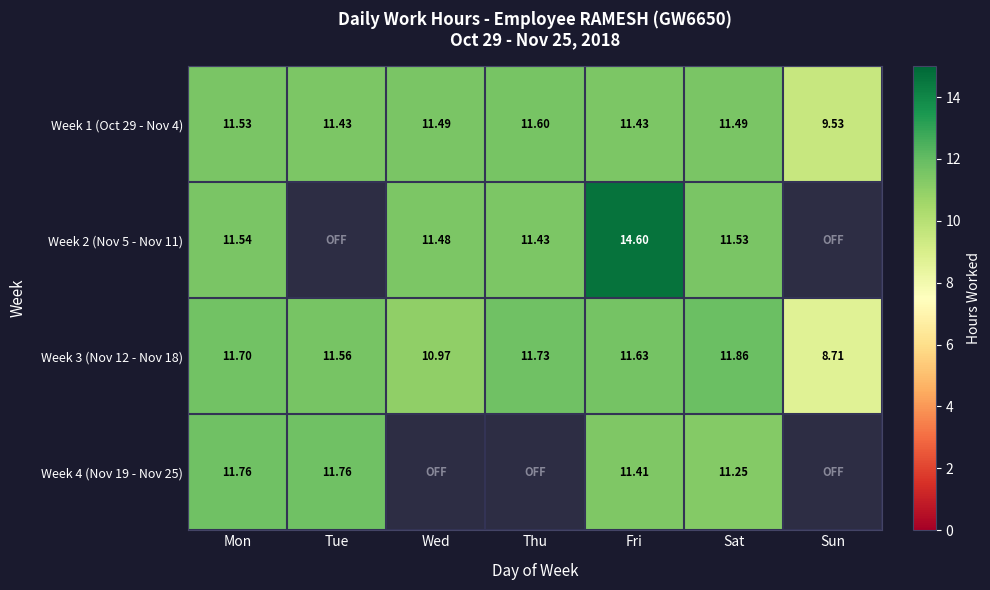

True or false: Week 2 (Nov 5 - Nov 11) has a value of 6.5 at Fri.

False